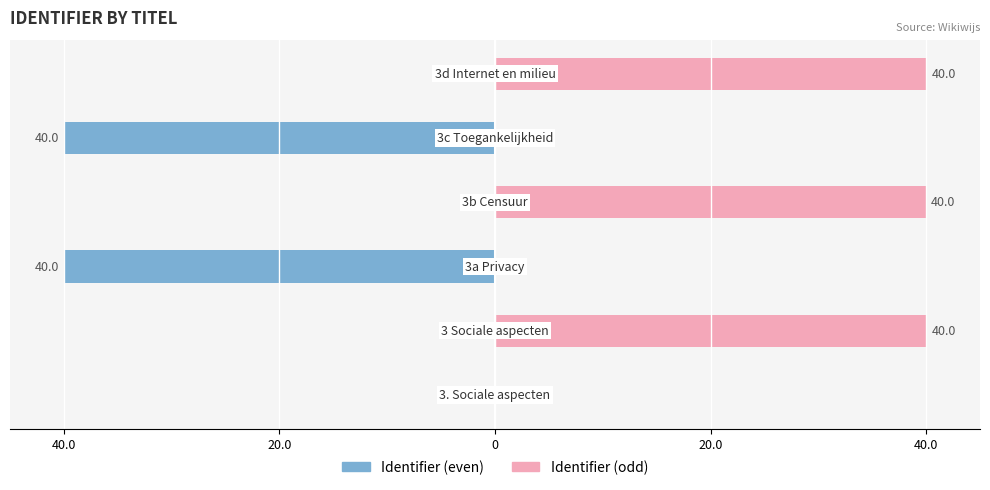

How many bars are there in each group?

2